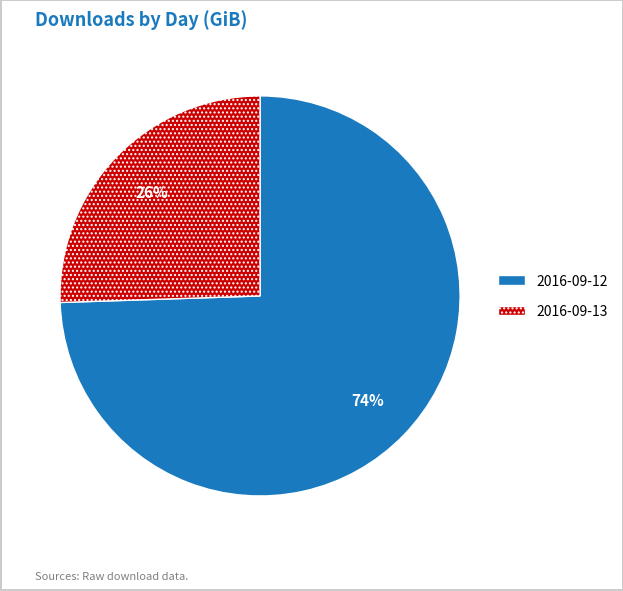

How many slices are in this pie chart?

2